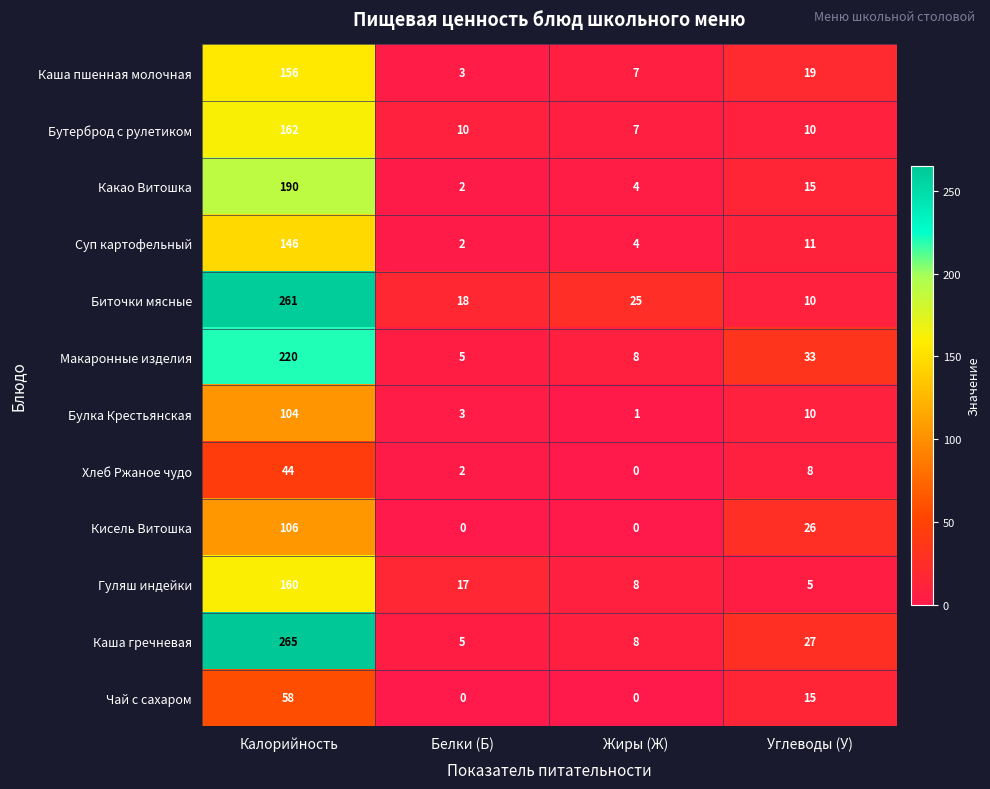

Which series changed the most between Калорийность and Белки (Б)?

Каша гречневая